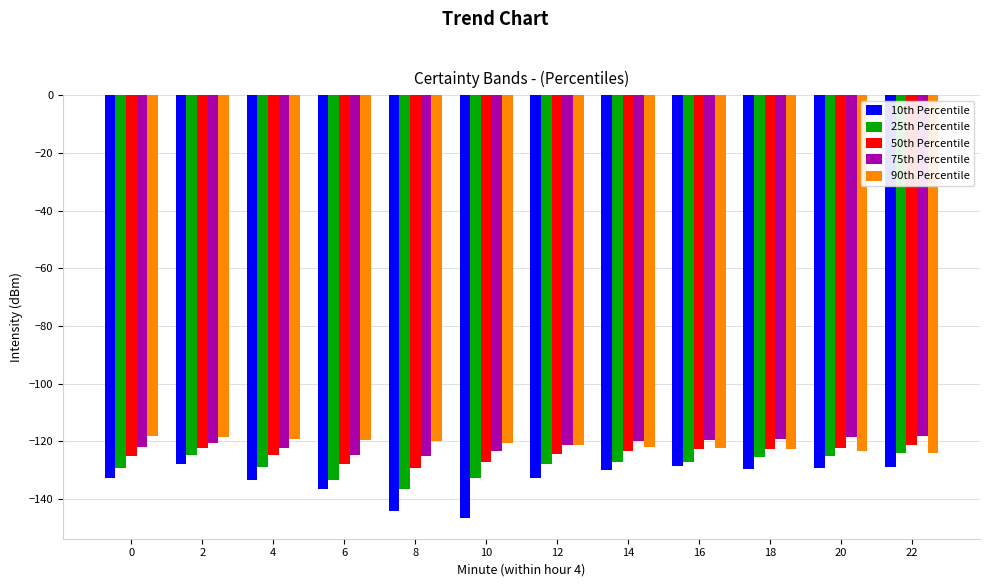

What is the difference between the maximum and minimum values in the 90th Percentile series?

5.7